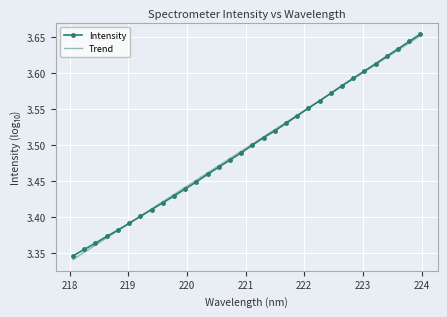

What are all the series names shown in the legend?

Intensity, Trend